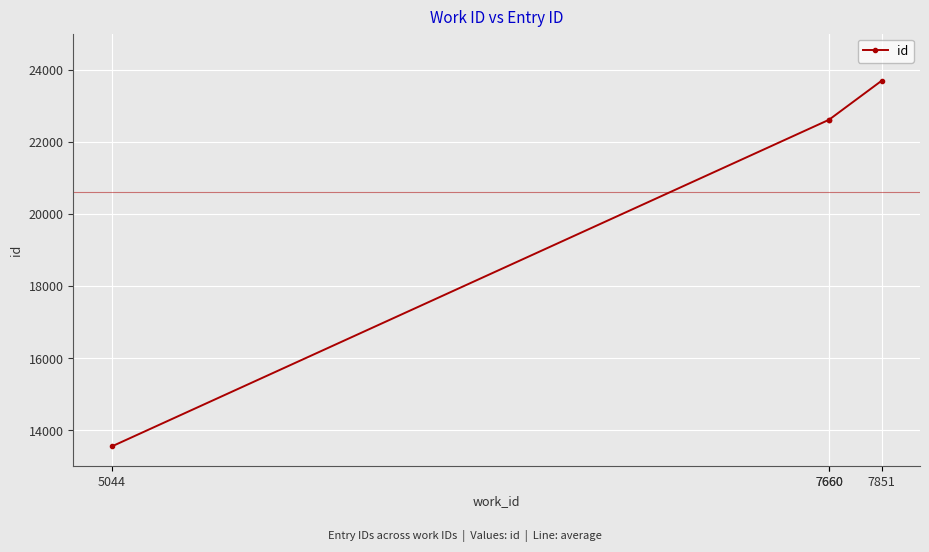

The value at 7660 is 22612. True or false?

True